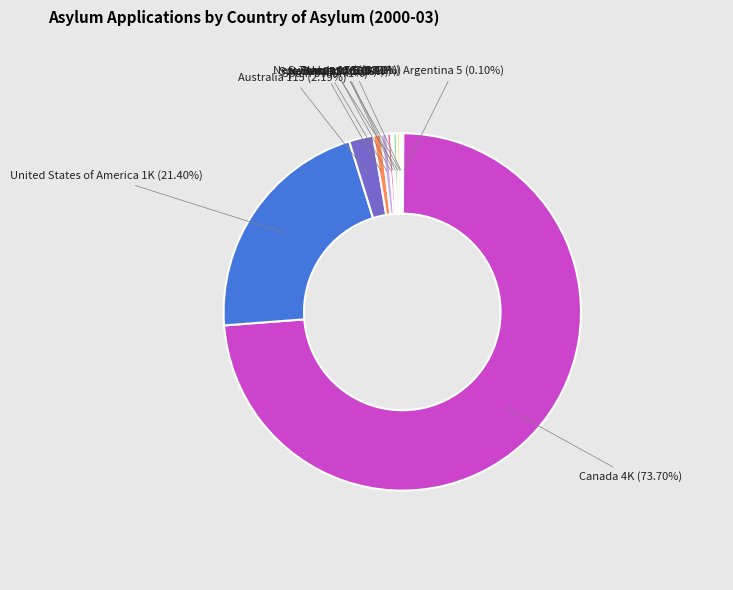

What is the largest slice in the pie chart?

Canada